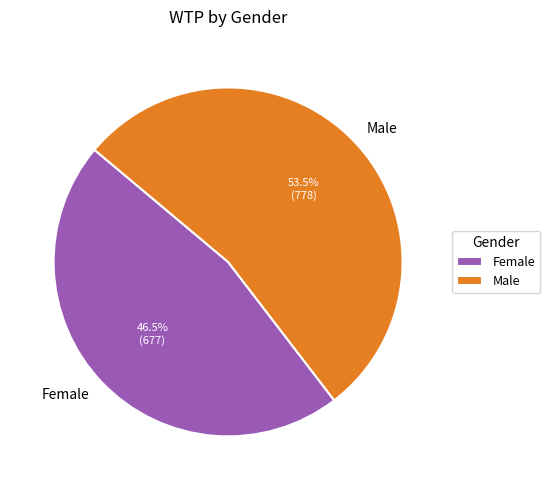

Between Male and Female, which is larger?

Male